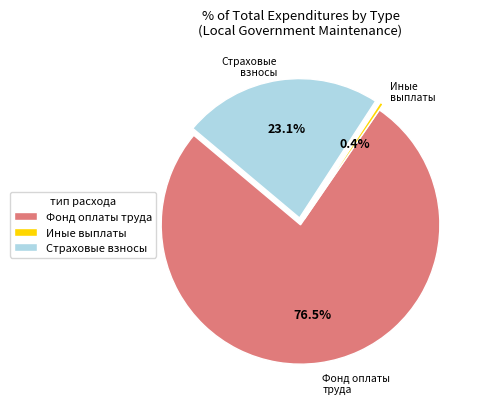

What is the smallest slice in the pie chart?

Иные выплаты